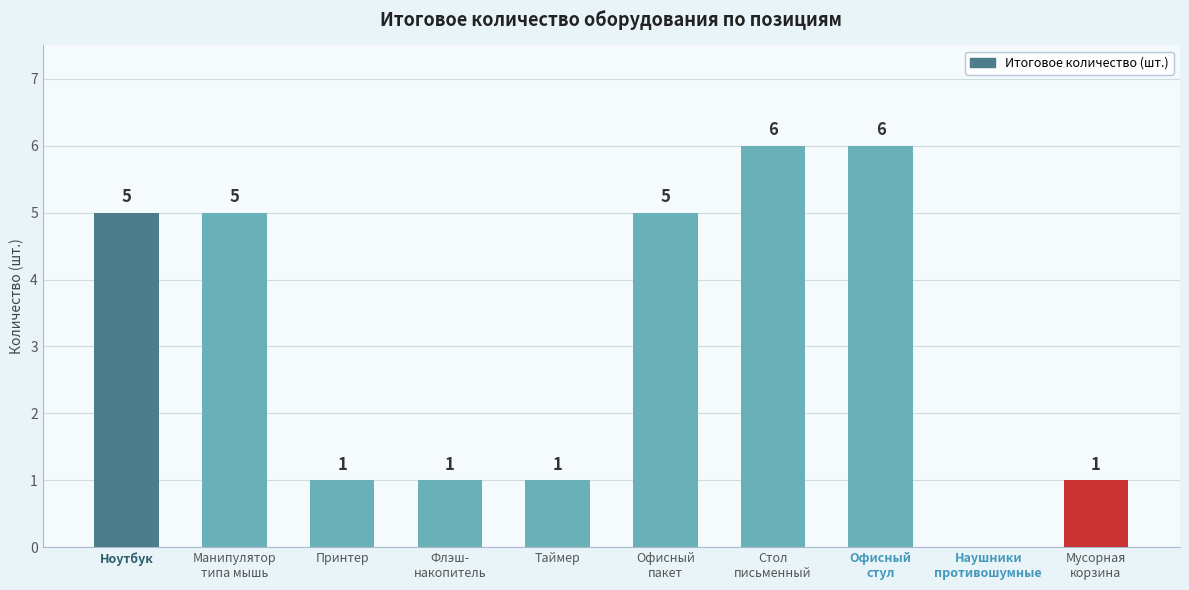

How many categories are shown in the chart?

10